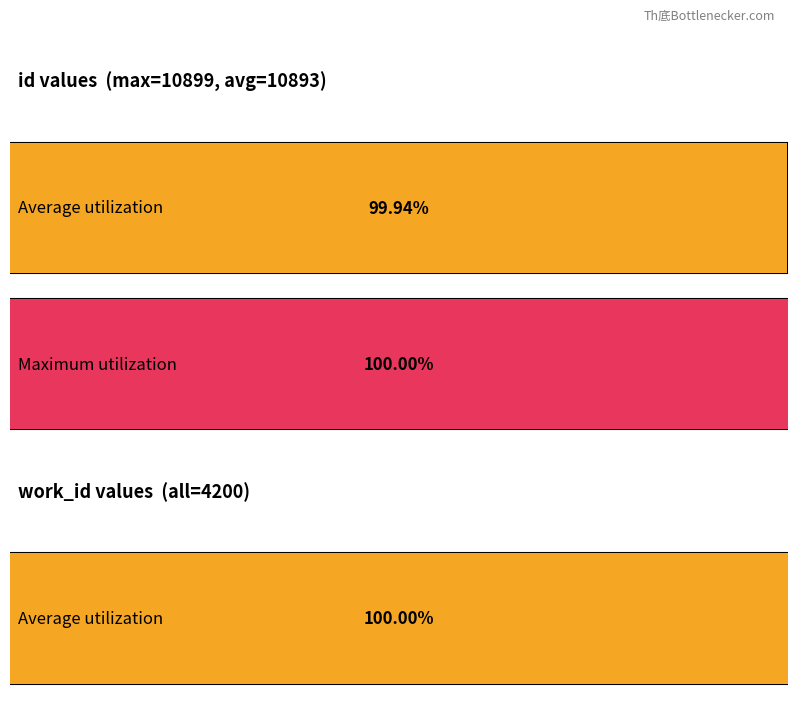

The work_id series shows 1676 at 2009-09-14. True or false?

False